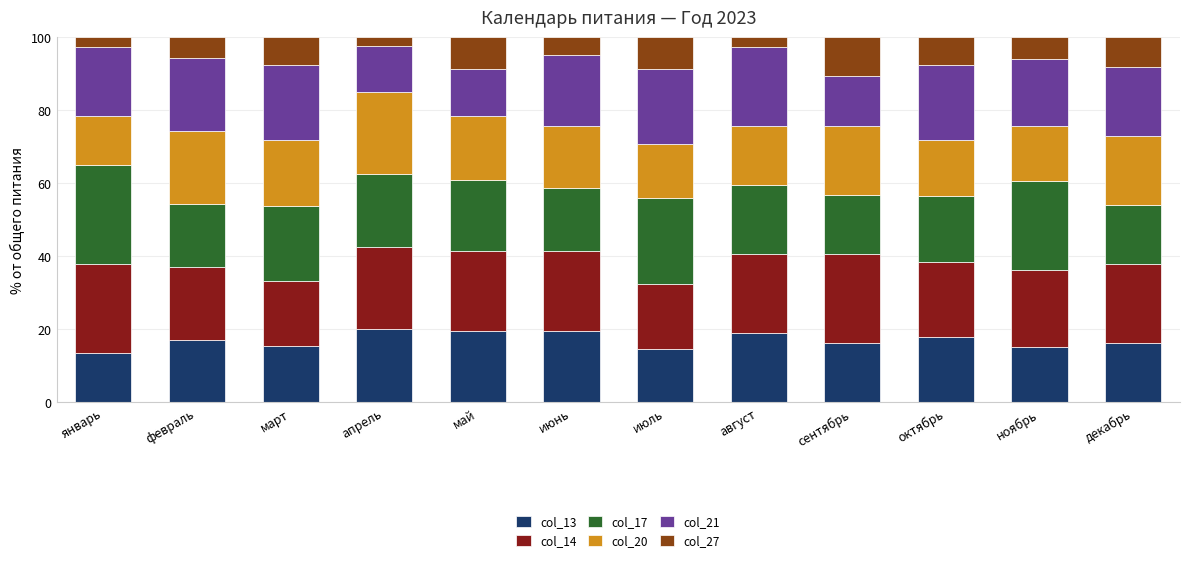

The value of col_13 at апрель is 5.1. True or false?

False